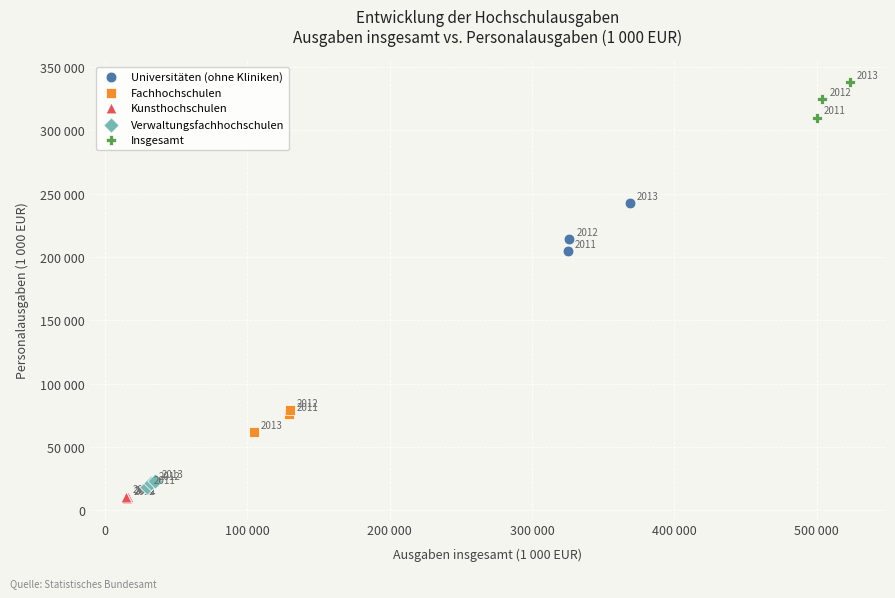

Which series reaches the maximum Y coordinate?

Insgesamt